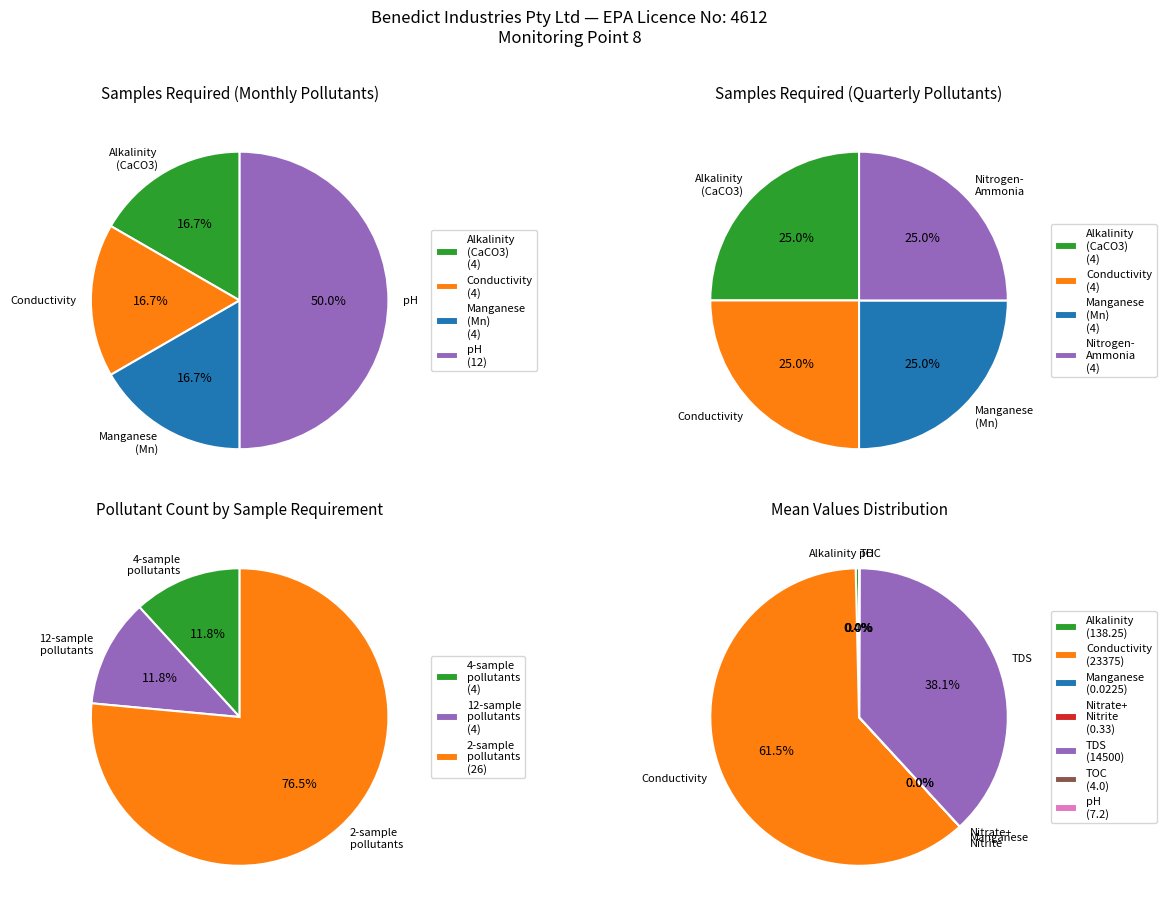

To the nearest percent, what percentage of the pie is Total Dissolved Solids?

38%